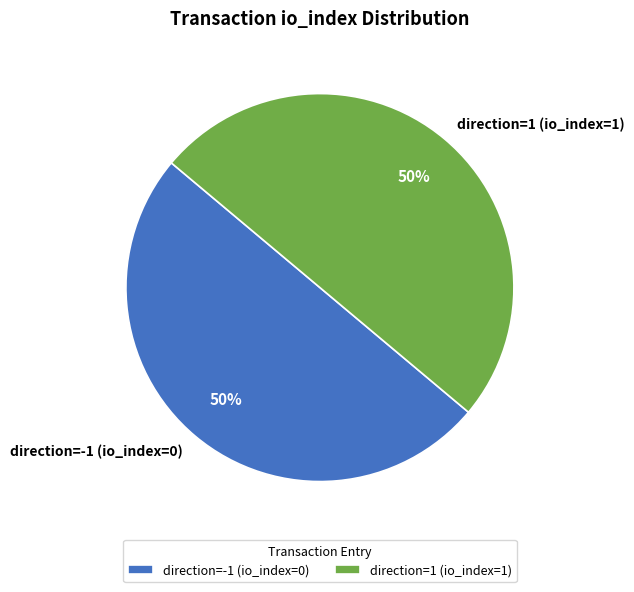

Count the number of slices in the pie.

2